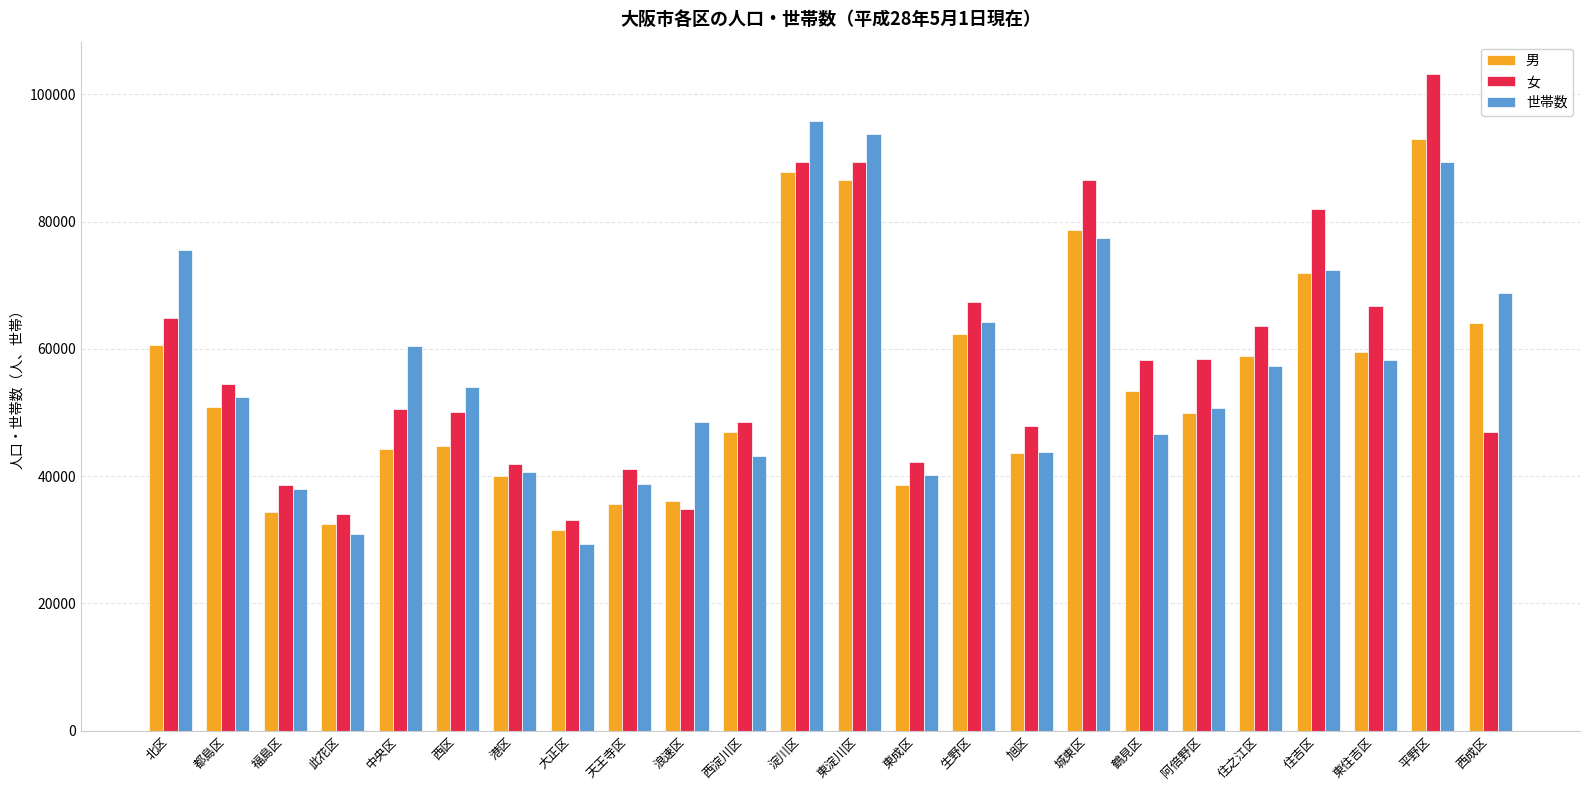

Which series changed the most between 浪速区 and 平野区?

女